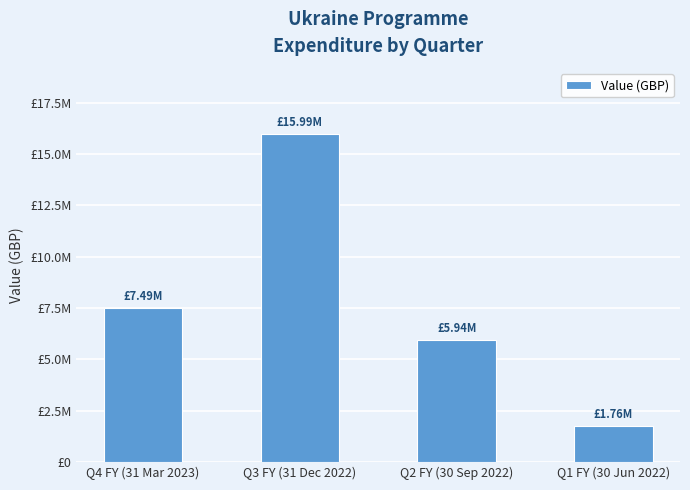

What is the label of the 3rd bar from the left?

Q2 FY (30 Sep 2022)